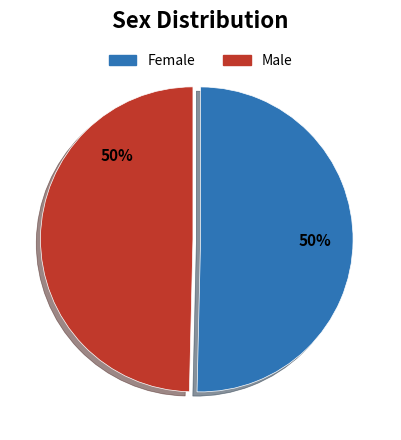

How many segments does this pie chart have?

2